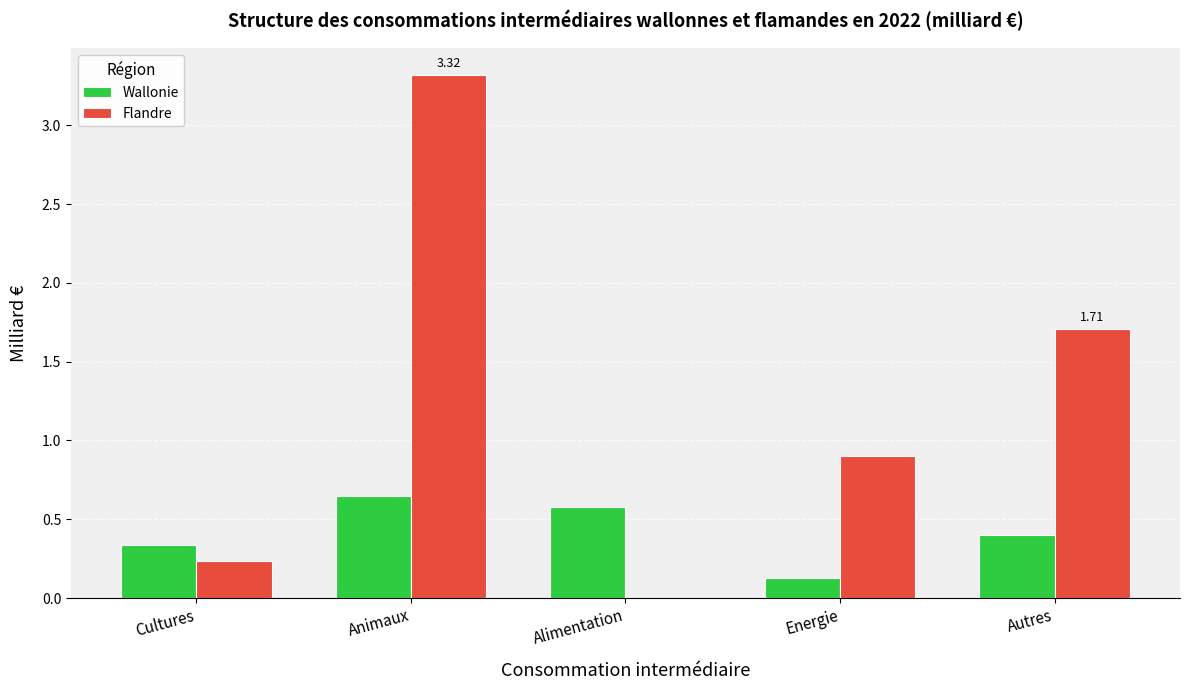

What is the sum of the Flandre values at Animaux and Cultures?

3.6